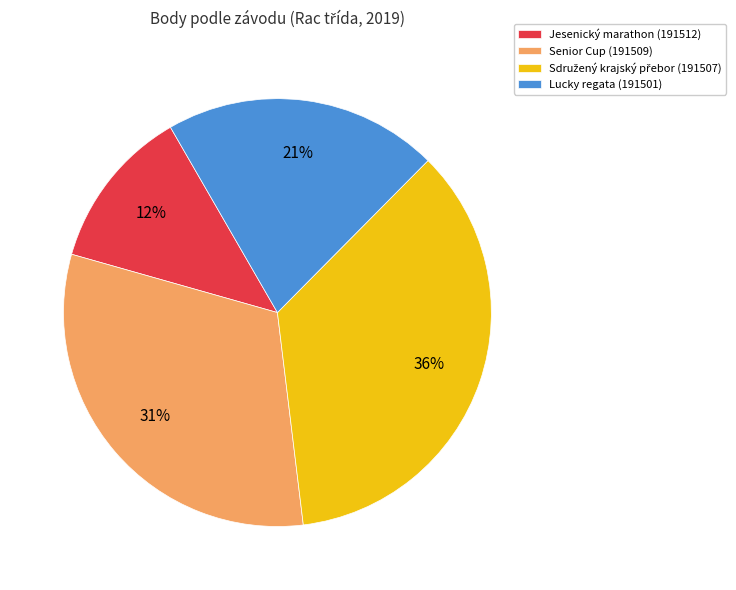

How many slices are in this pie chart?

4